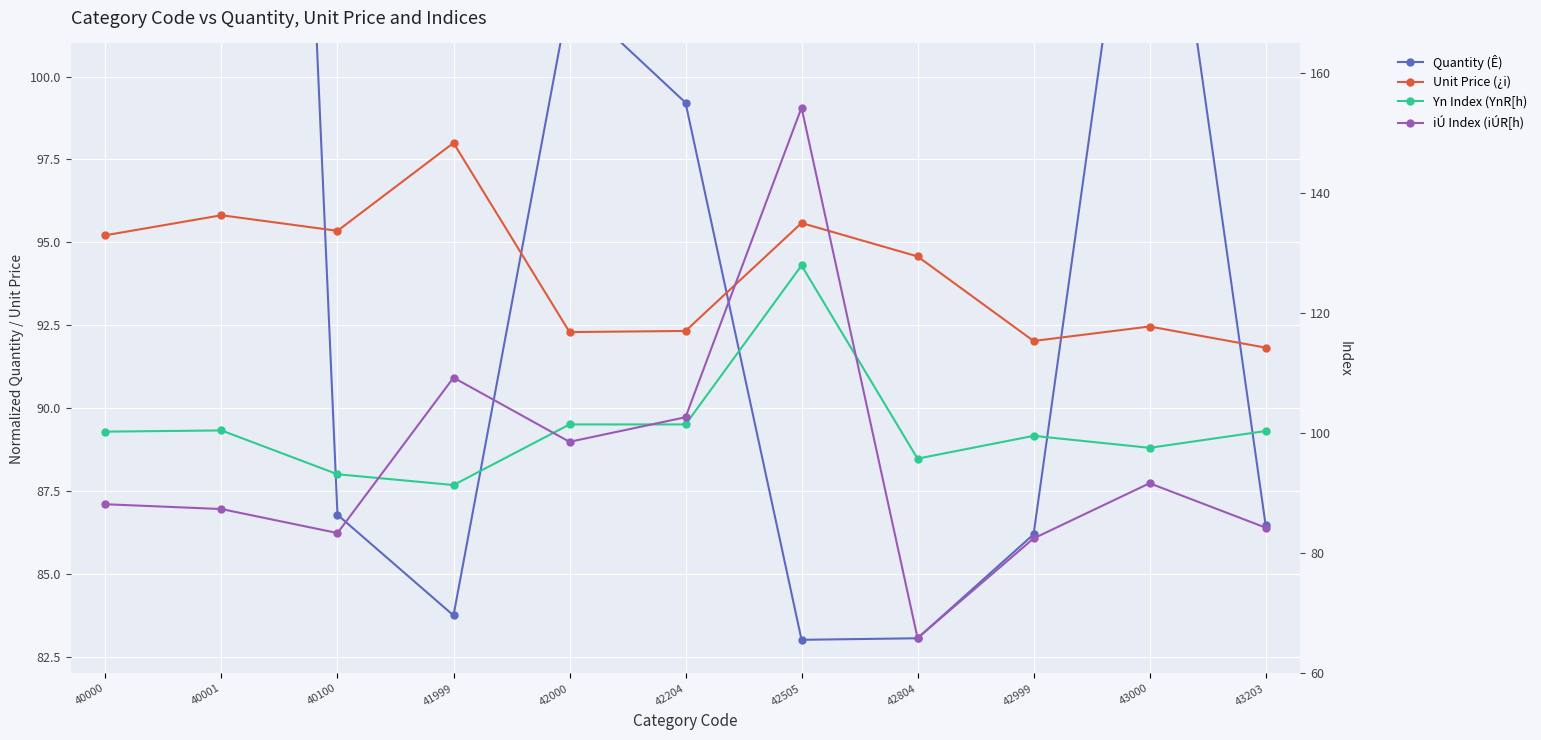

Is it true that Yn Index (YnR[h) equals 146.6 at 43000?

False